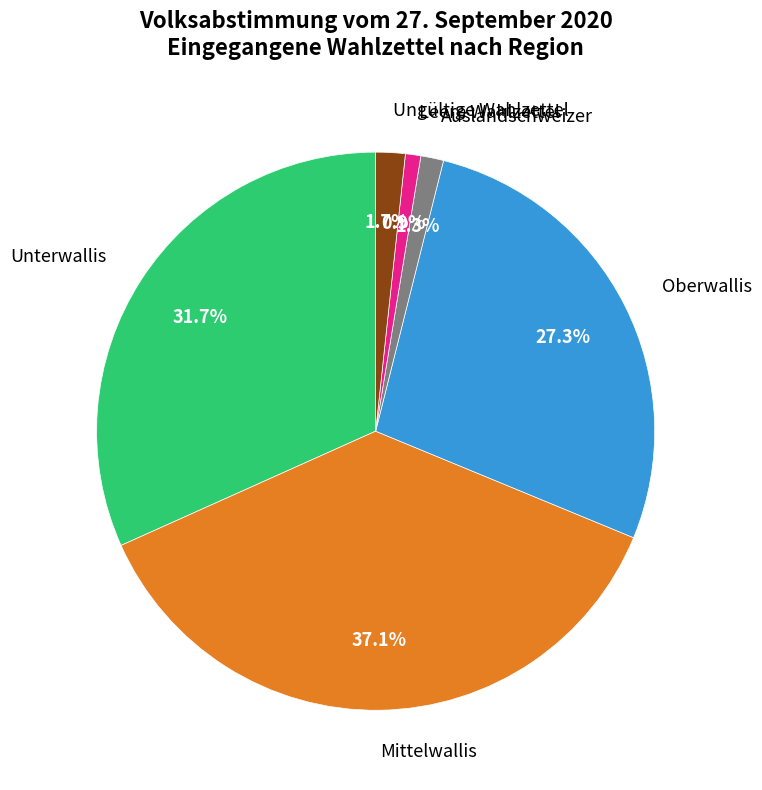

Is Unterwallis the majority of the pie?

No